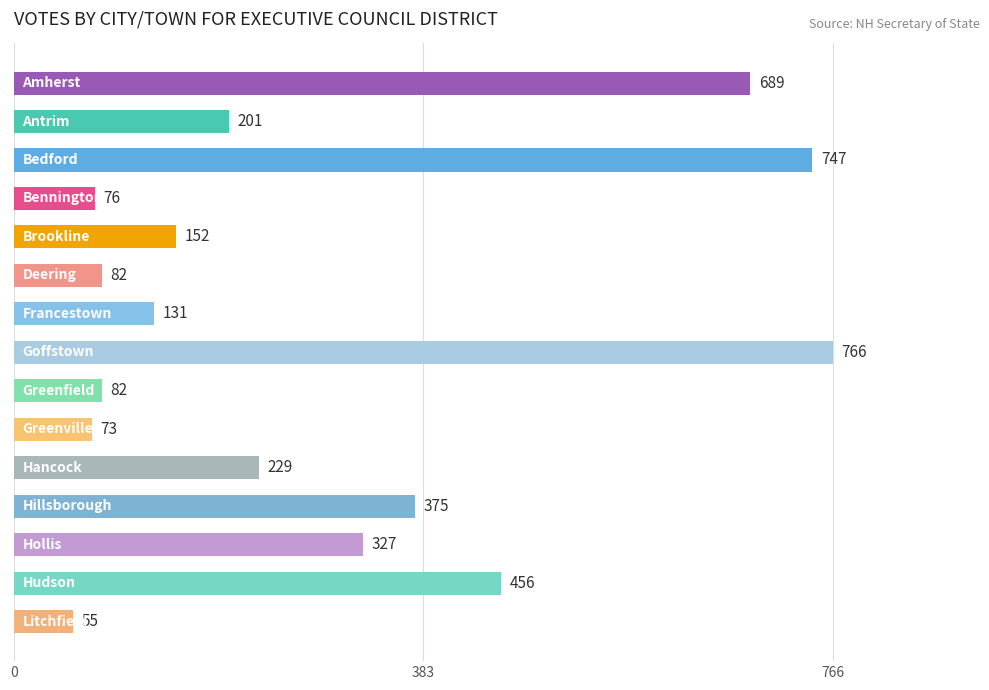

What is the value of the 5th bar from the top?

152